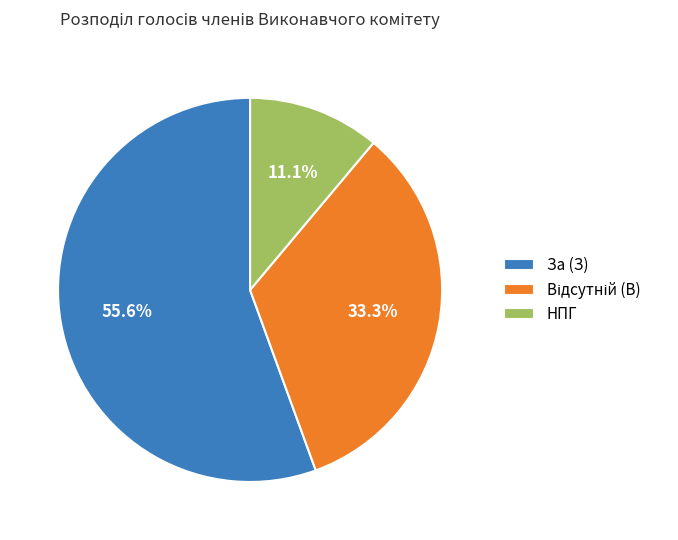

Between За (З) and НПГ, which is larger?

За (З)